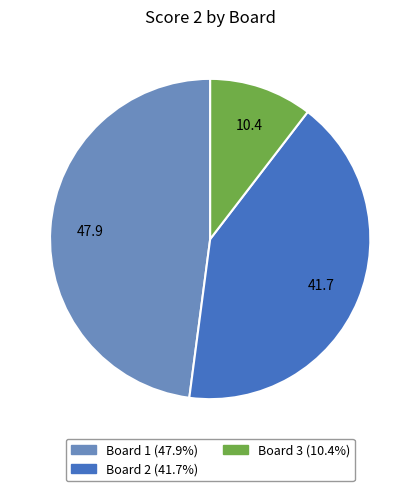

Is there a majority slice in this chart?

No